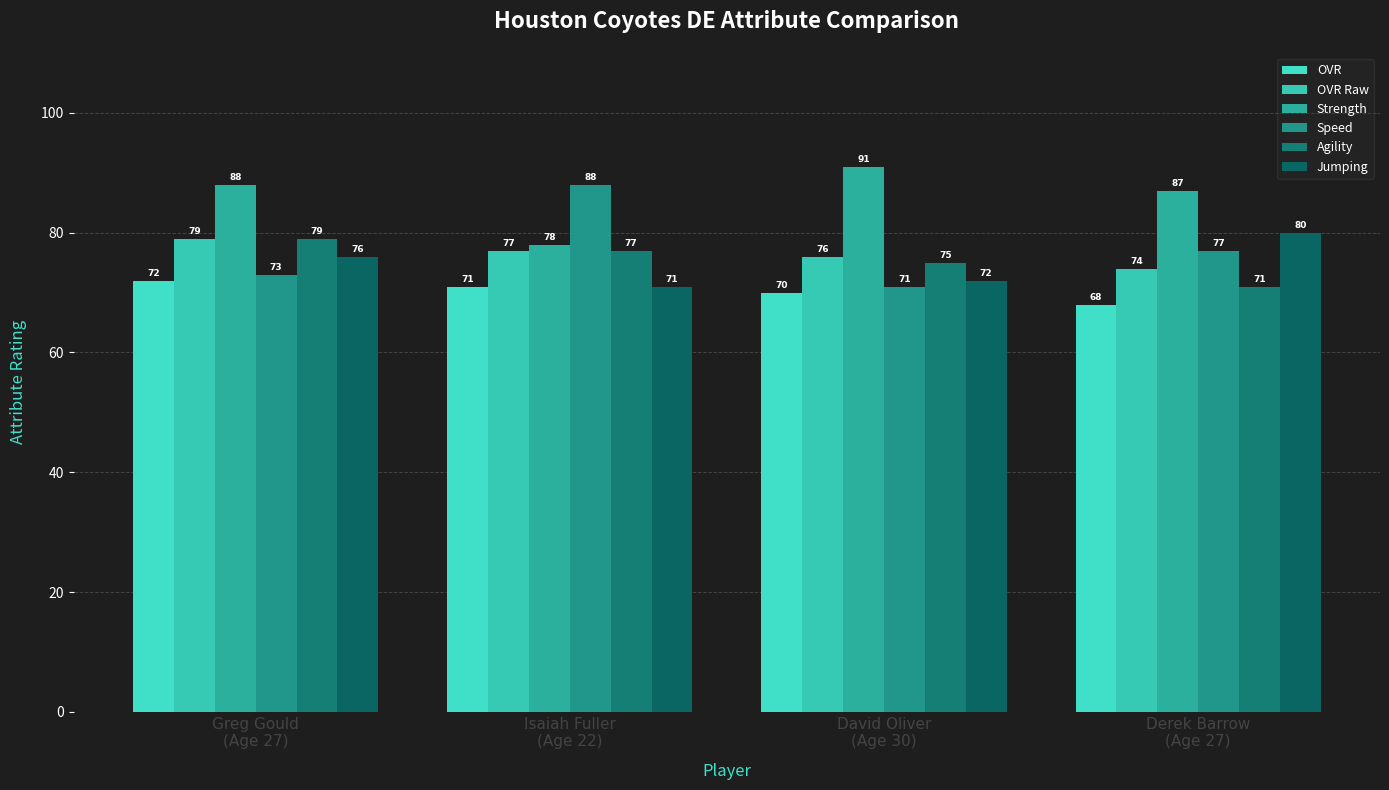

Count the Agility values in the range 75 to 79.

3